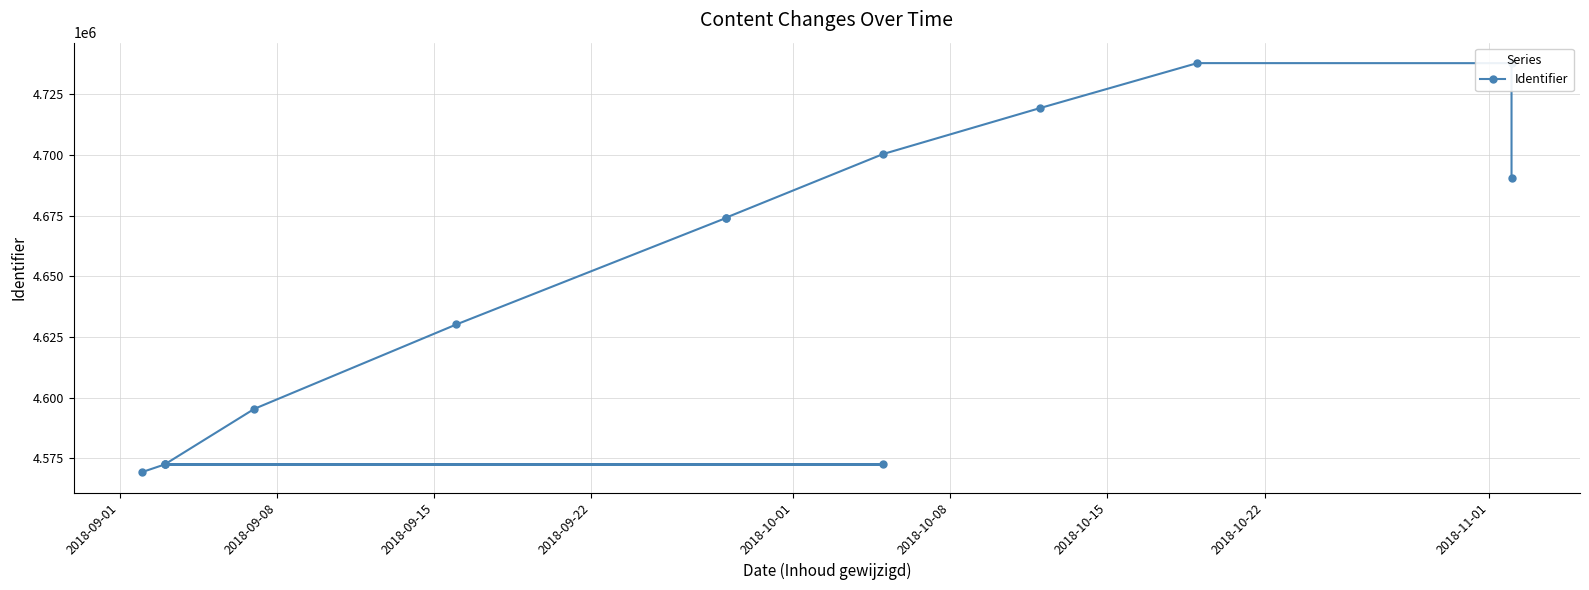

What is the label of the 9th point from the left?

2018-11-01